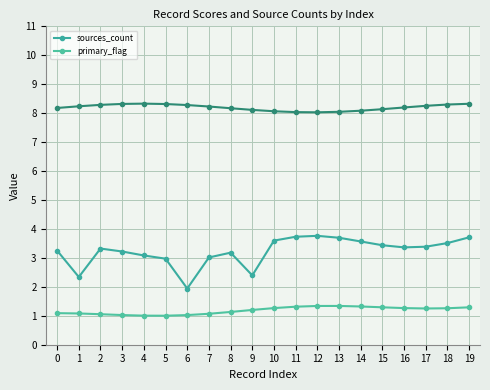

Between 13 and 12, which is larger?

12